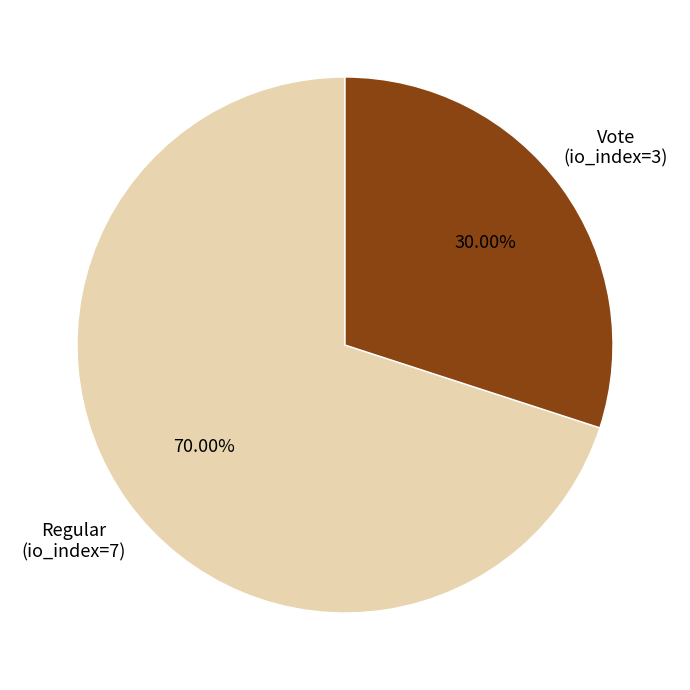

Does any single category account for the majority?

Yes